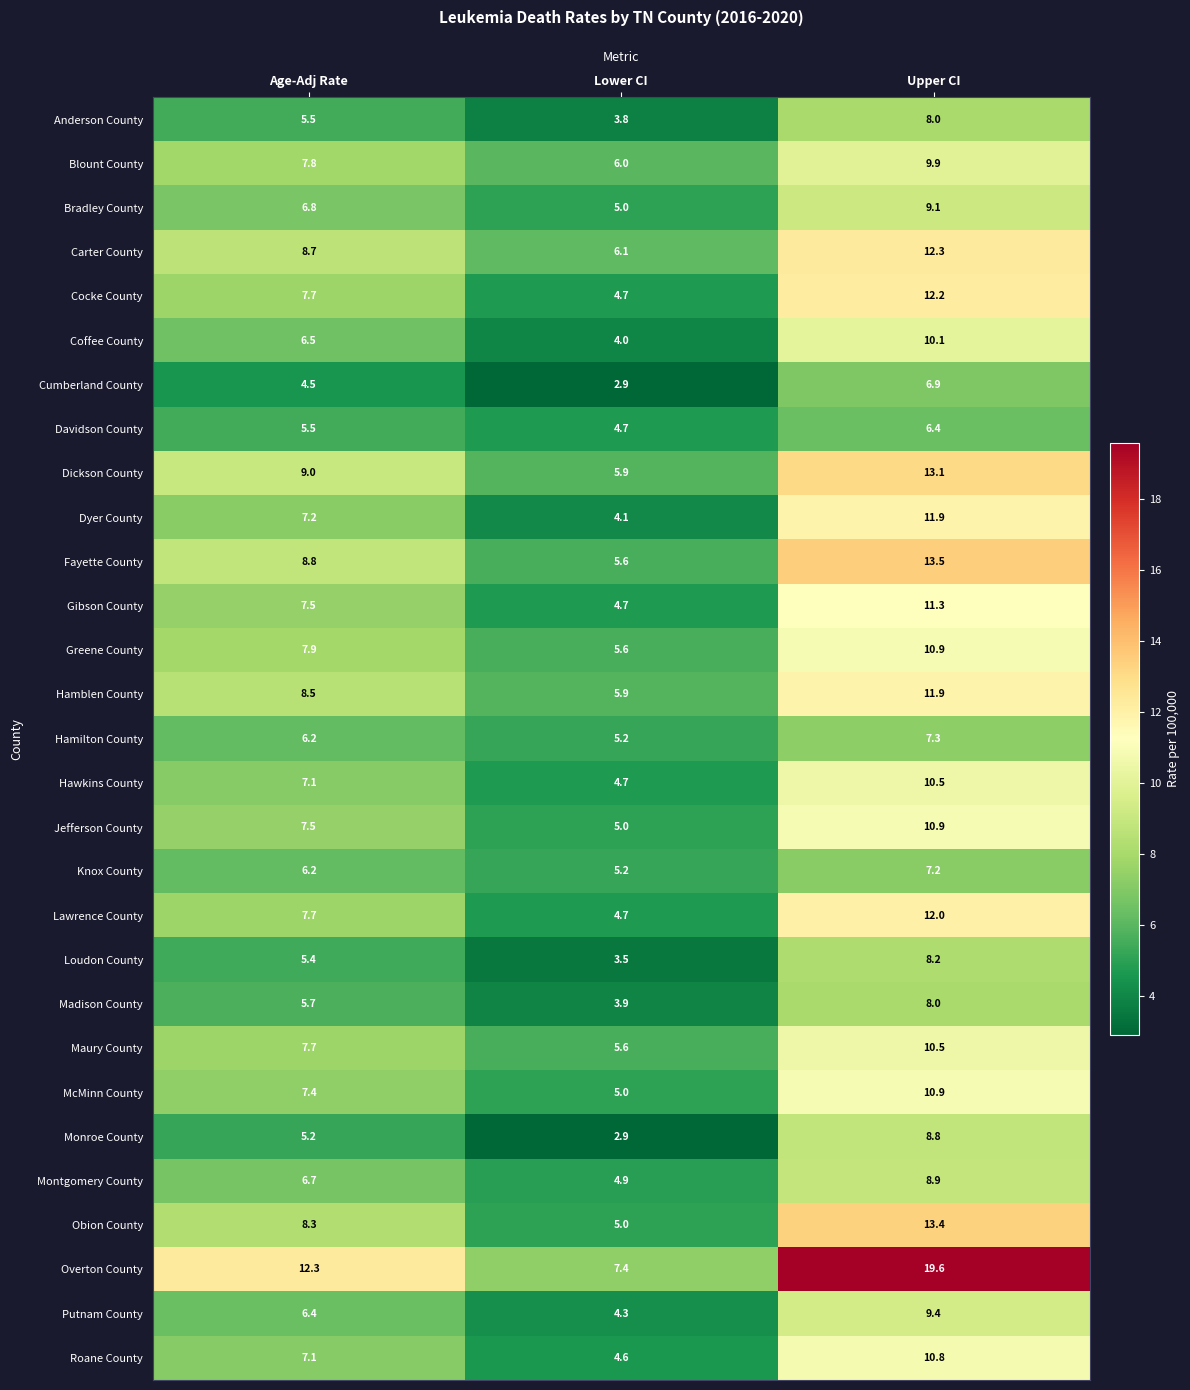

The value of Obion County at Age-Adj Rate is 11.2. True or false?

False